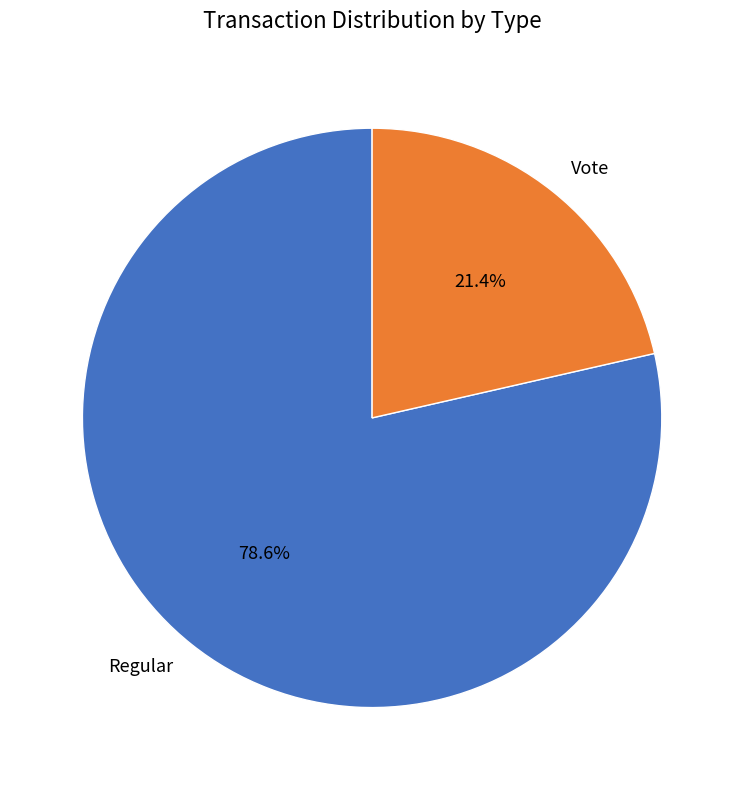

The Regular slice represents 79% of the pie. True or false?

True